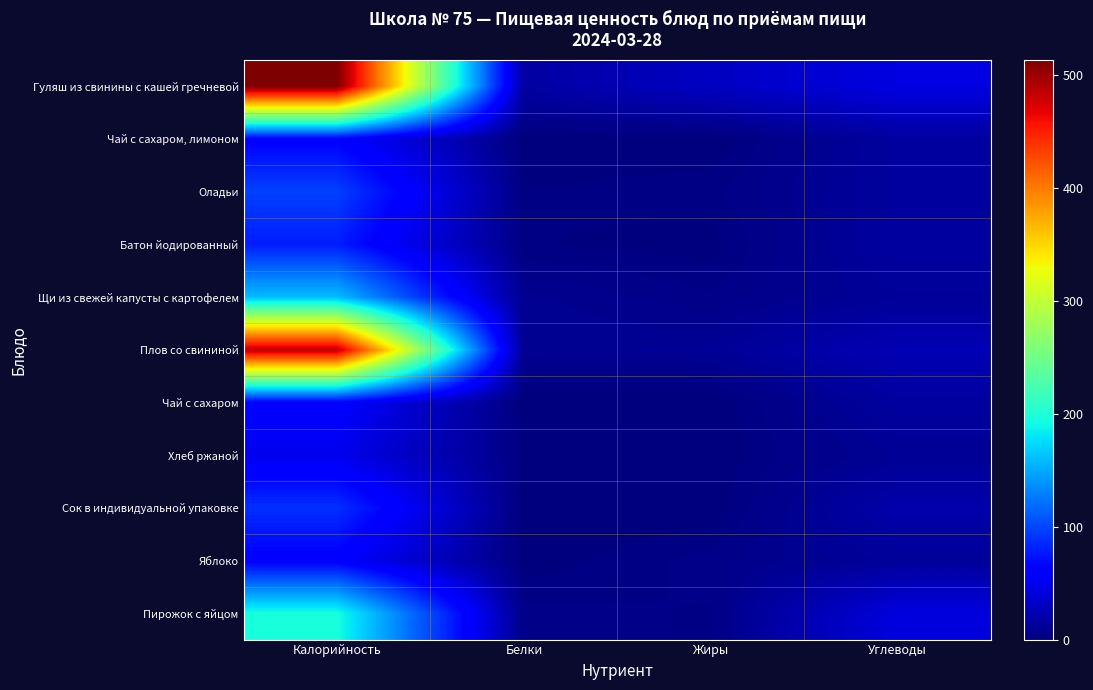

Reading left to right, extract all data points from this chart.

Гуляш из свинины с кашей гречневой: Калорийность=513.0	Белки=16.2	Жиры=30.4	Углеводы=44.3
Чай с сахаром, лимоном: Калорийность=63.0	Белки=0.2	Жиры=0.0	Углеводы=15.2
Оладьи: Калорийность=97.0	Белки=2.1	Жиры=3.4	Углеводы=14.5
Батон йодированный: Калорийность=78.6	Белки=2.2	Жиры=0.9	Углеводы=15.4
Щи из свежей капусты с картофелем: Калорийность=160.0	Белки=8.7	Жиры=4.4	Углеводы=11.8
Плов со свининой: Калорийность=485.0	Белки=9.2	Жиры=10.7	Углеводы=24.6
Чай с сахаром: Калорийность=61.0	Белки=0.2	Жиры=0.0	Углеводы=15.0
Хлеб ржаной: Калорийность=50.0	Белки=1.6	Жиры=0.2	Углеводы=10.5
Сок в индивидуальной упаковке: Калорийность=88.0	Белки=0.0	Жиры=0.0	Углеводы=20.0
Яблоко: Калорийность=61.0	Белки=0.5	Жиры=5.0	Углеводы=12.7
Пирожок с яйцом: Калорийность=195.0	Белки=4.8	Жиры=3.8	Углеводы=43.0